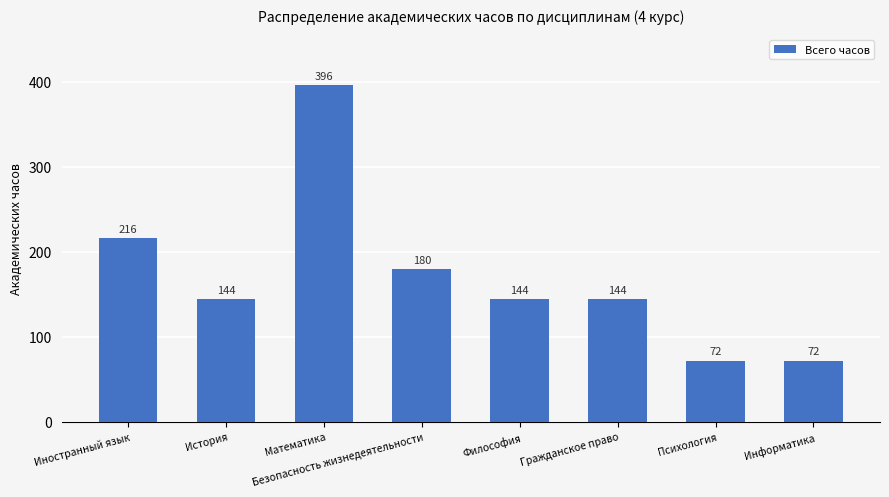

Between Математика and Безопасность жизнедеятельности, which is larger?

Математика